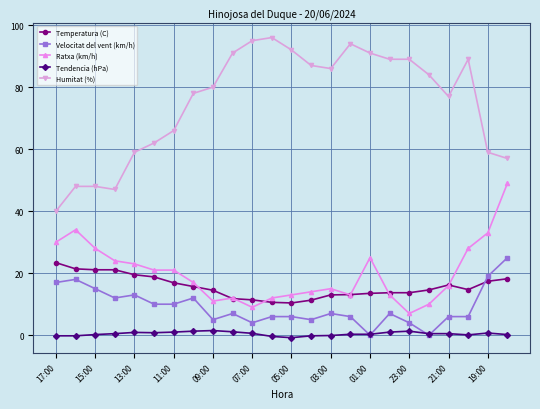

True or false: Tendencia (hPa) and Temperatura (C) cross at least once.

False